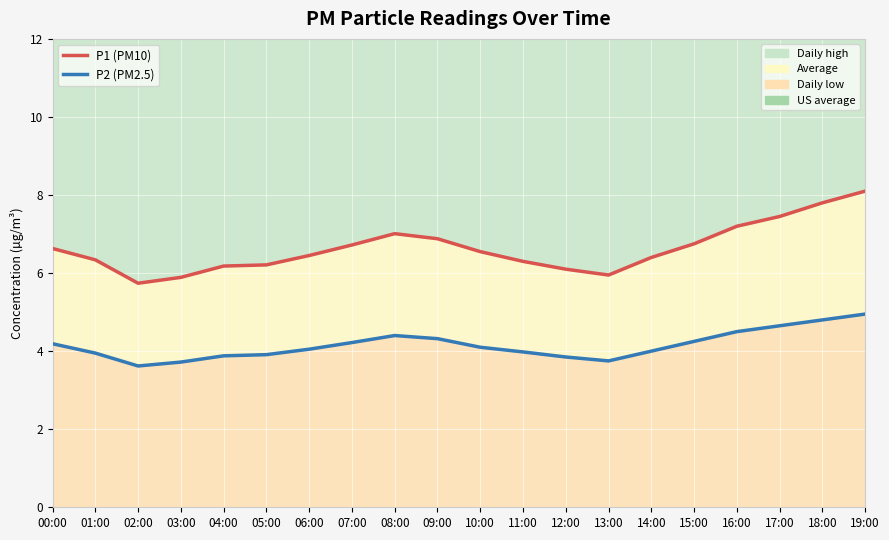

True or false: P1 (PM10) and P2 (PM2.5) intersect in this chart.

False